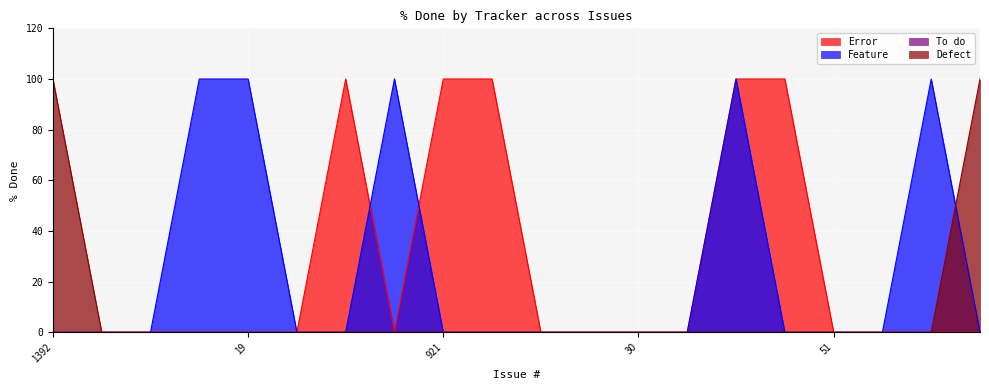

What is the label of the 19th point from the right?

41